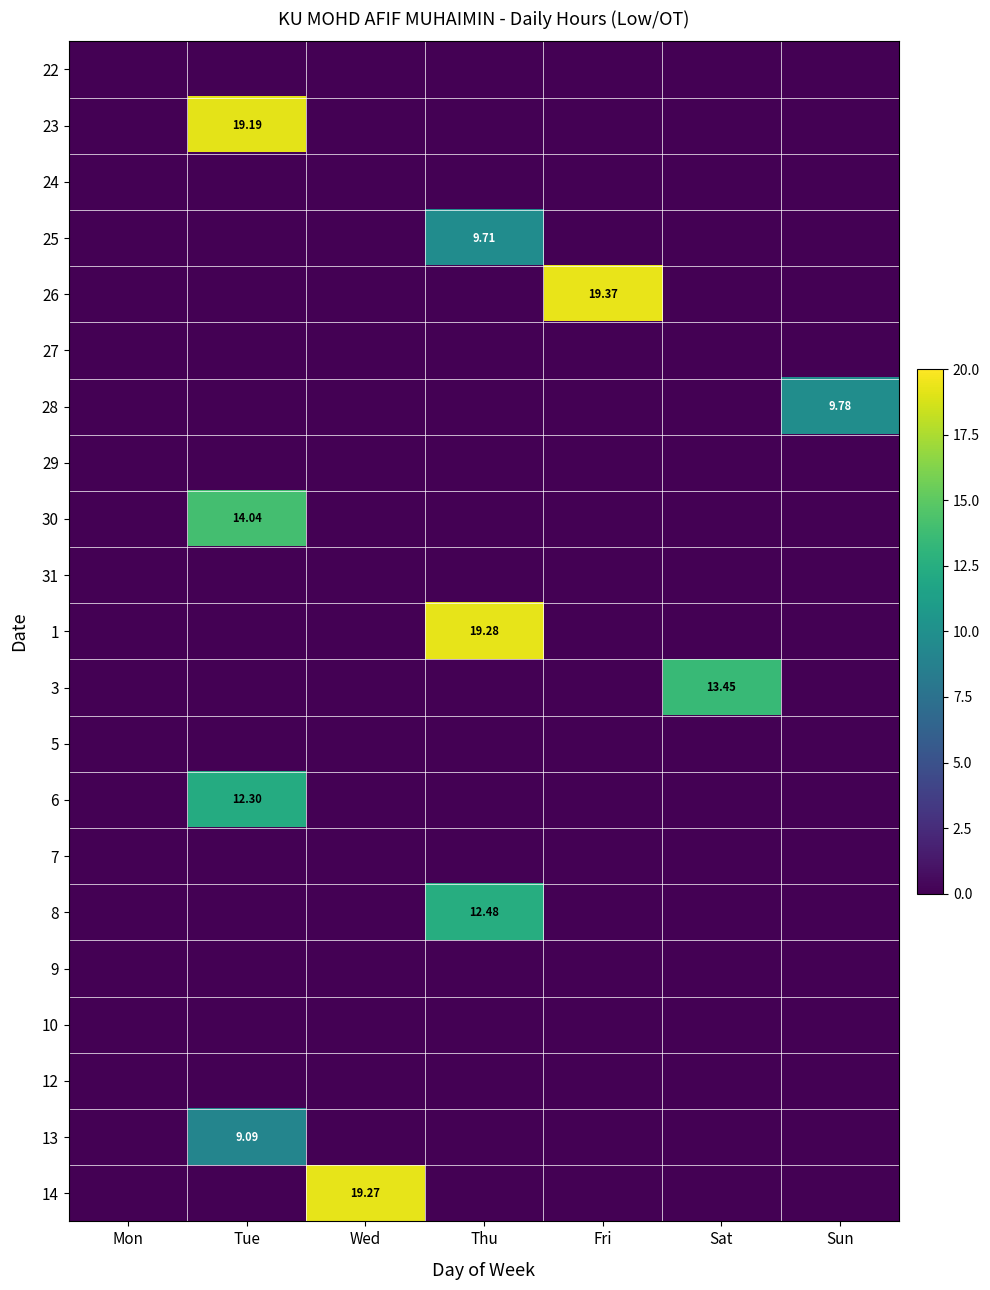

What is the greatest value displayed?

19.4